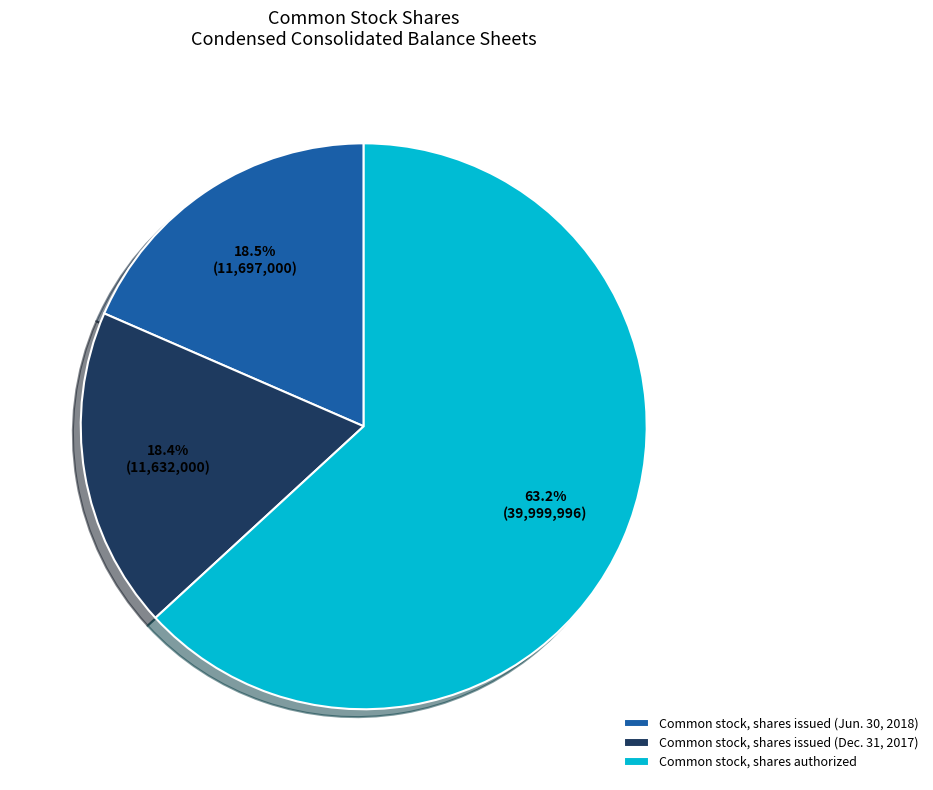

What percentage is the Common stock, shares issued (Dec. 31, 2017) slice, to the nearest percent?

18%